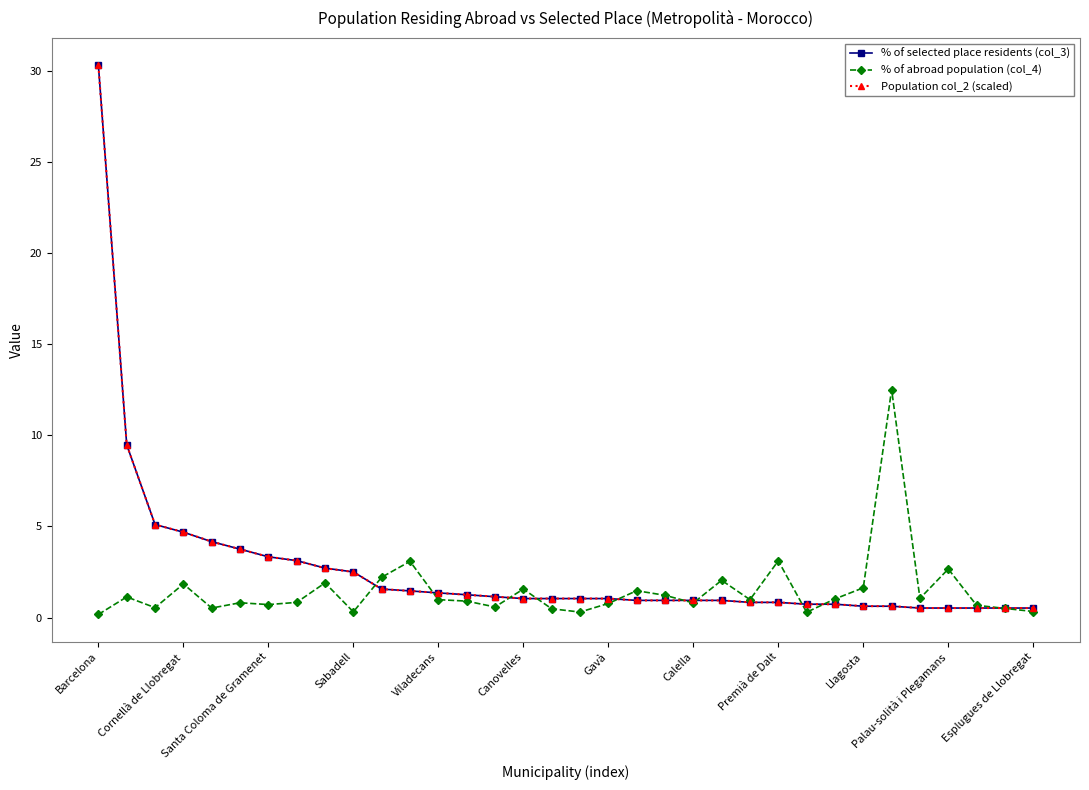

What is the highest value of the % of selected place residents (col_3) series?

30.3